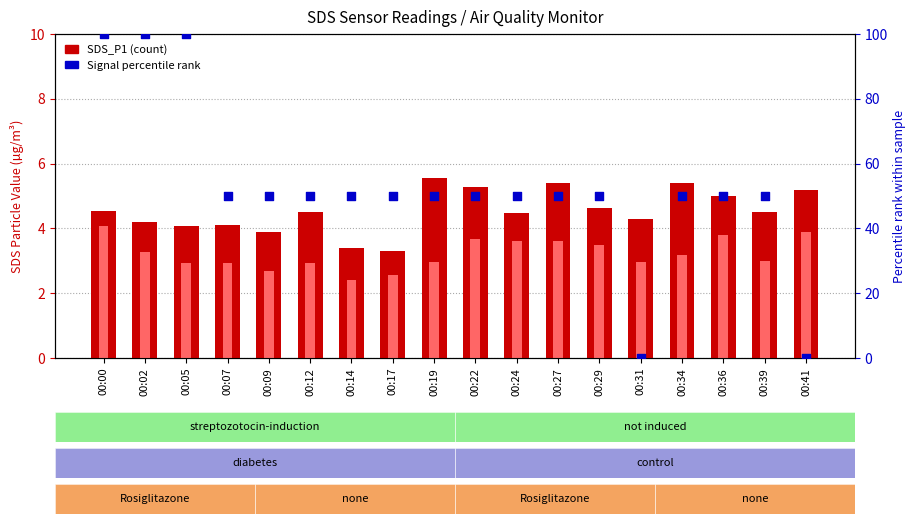

Which series contains the lowest Y value?

Signal (norm %)